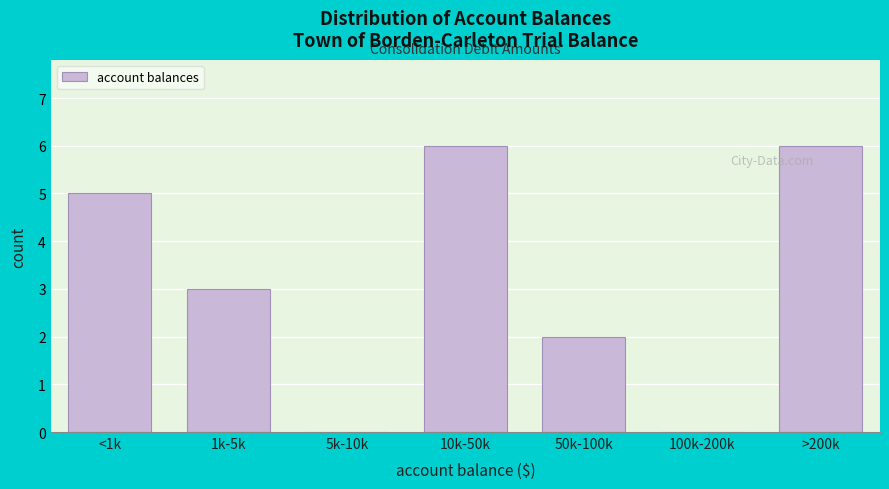

Reading right to left, list all the values displayed in this chart.

>200k=6	100k-200k=0	50k-100k=2	10k-50k=6	5k-10k=0	1k-5k=3	<1k=5